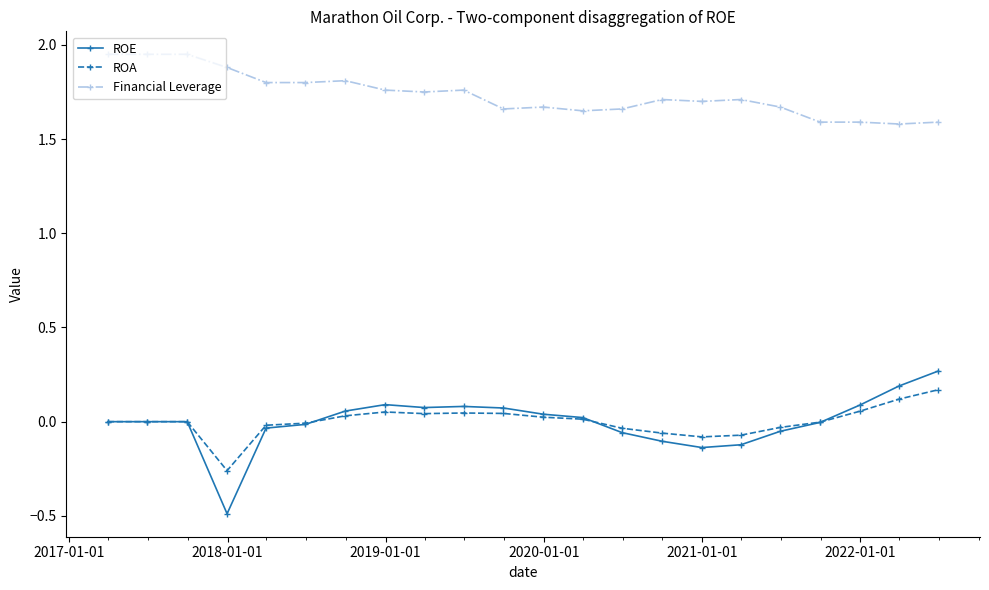

Which series has the widest spread of values?

ROE